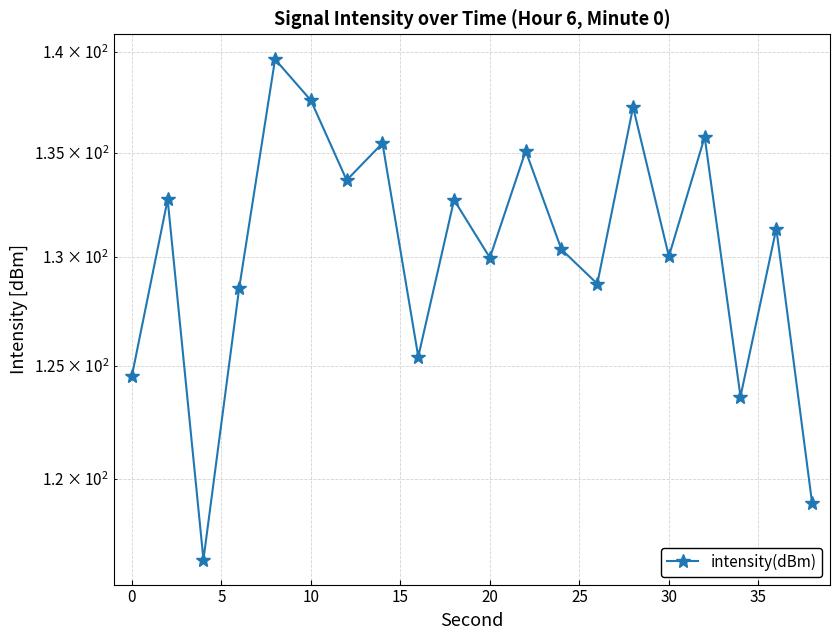

Count the number of data series in this chart.

1